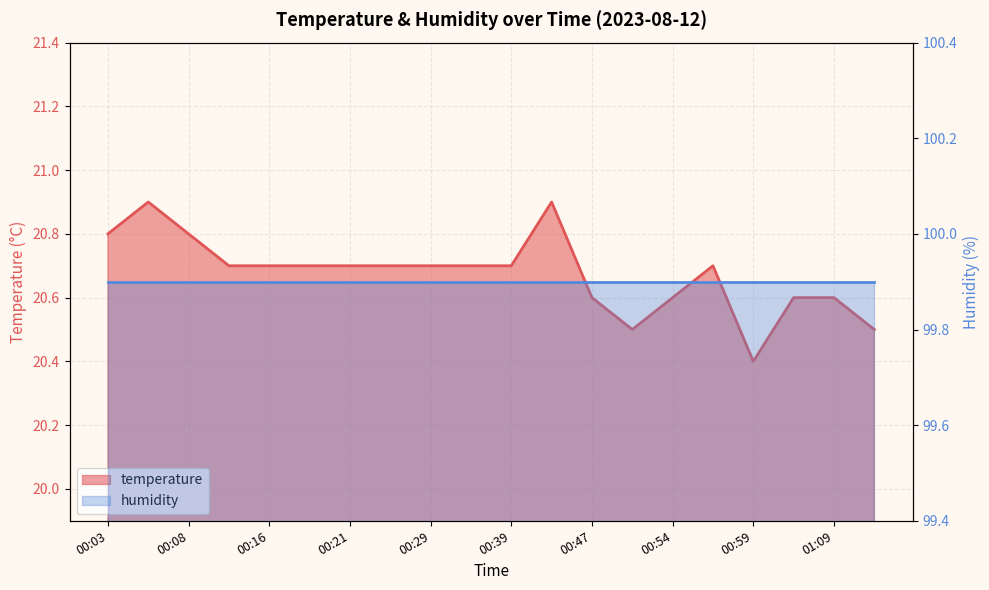

Reading right to left, transcribe all the data shown in this chart.

01:17=20.5	01:09=20.6	01:07=20.6	00:59=20.4	00:57=20.7	00:54=20.6	00:52=20.5	00:47=20.6	00:44=20.9	00:39=20.7	00:36=20.7	00:29=20.7	00:26=20.7	00:21=20.7	00:19=20.7	00:16=20.7	00:14=20.7	00:08=20.8	00:06=20.9	00:03=20.8